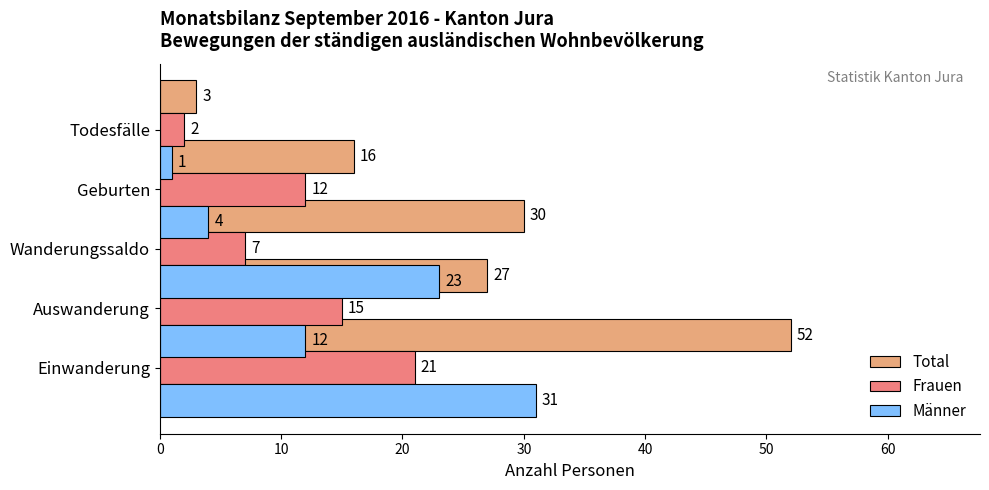

What is the smallest value displayed?

1